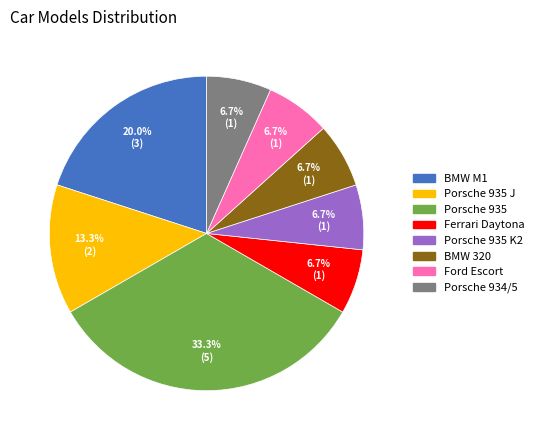

To the nearest percent, what percentage of the pie is BMW 320?

7%